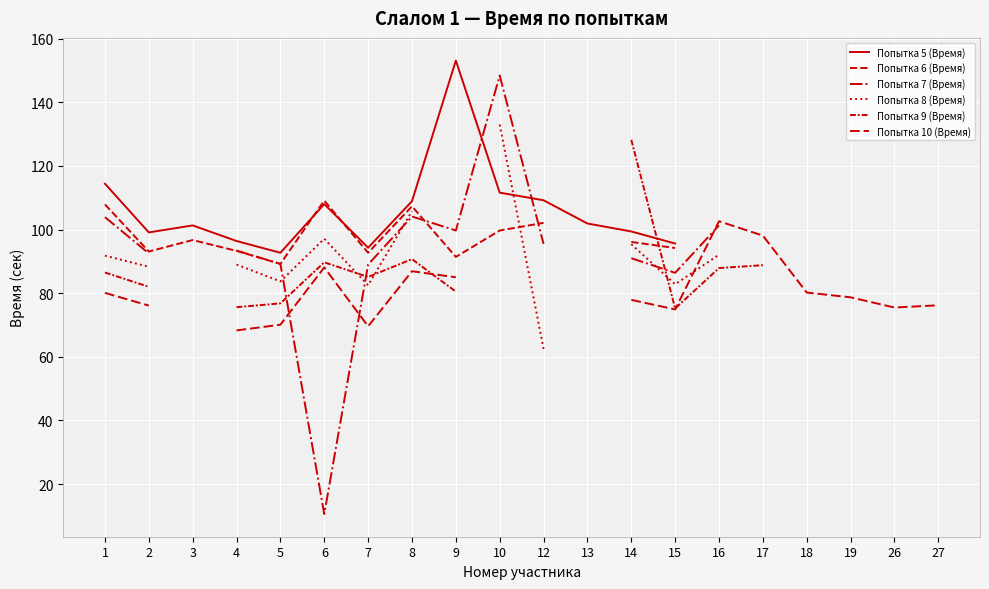

Which series has the widest spread of values?

Попытка 7 (Время)